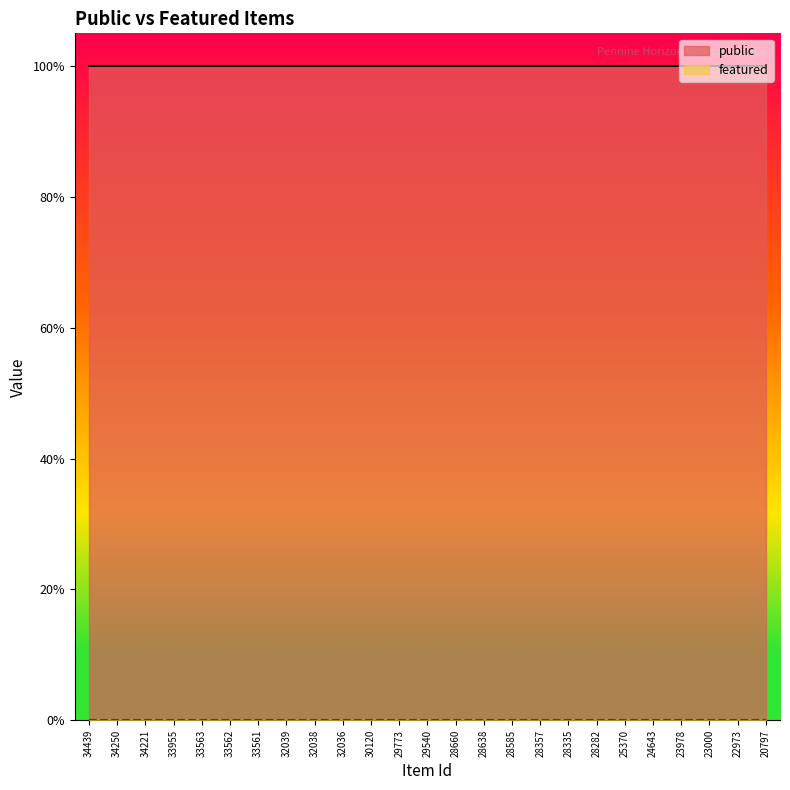

List the series in order of their overall mean, lowest first.

featured, public